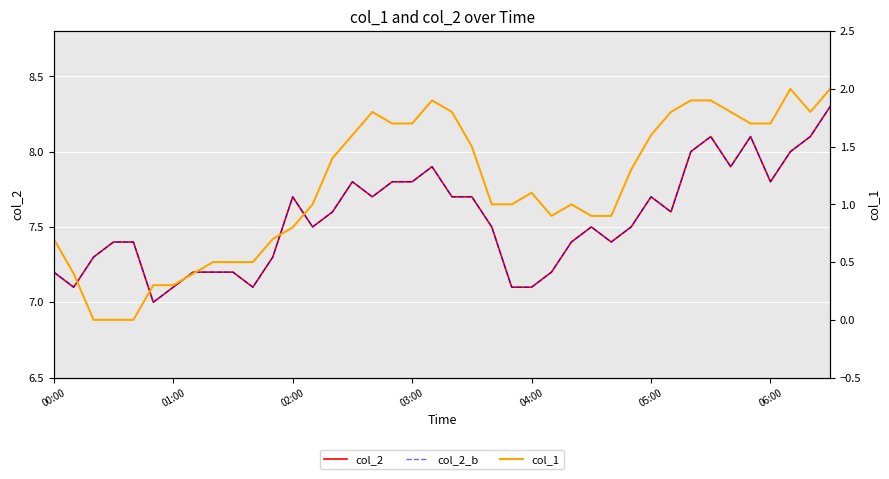

Which has a higher value, 00:00 or 02:00?

02:00